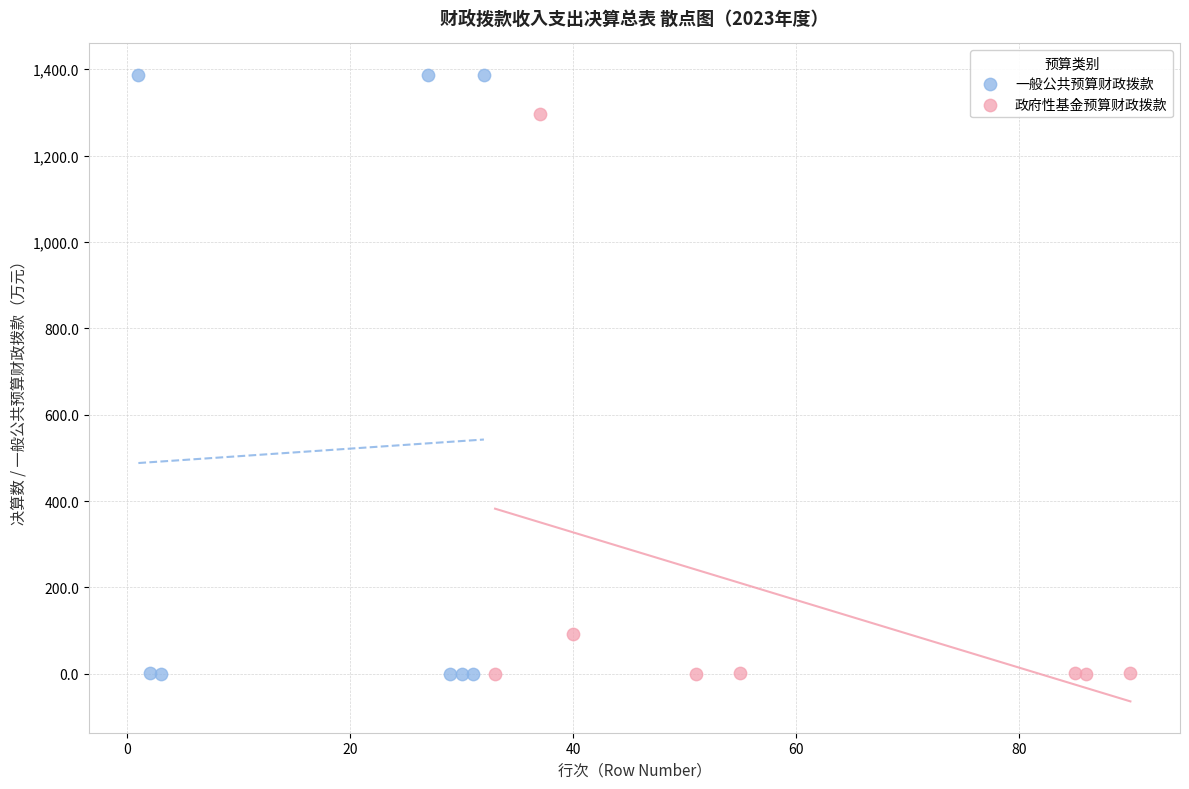

Which series has the largest Y range (max minus min)?

一般公共预算财政拨款